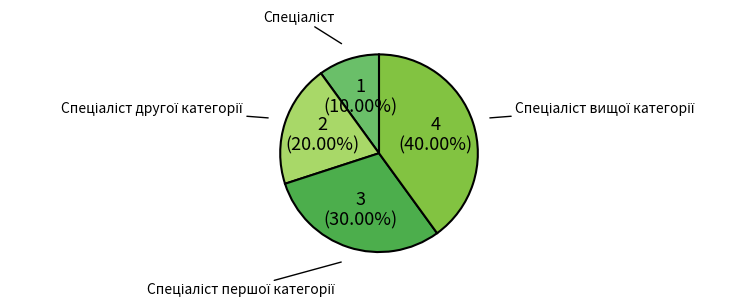

Is there any slice that represents more than half of the pie?

No